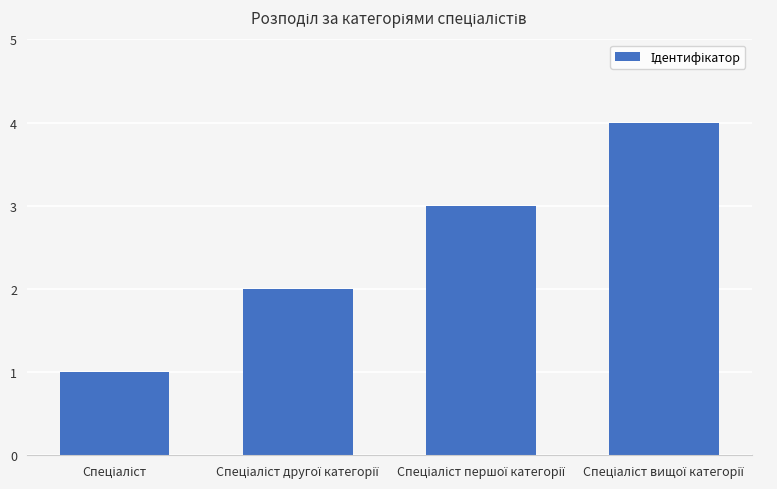

Reading right to left, extract all data points from this chart.

4	3	2	1